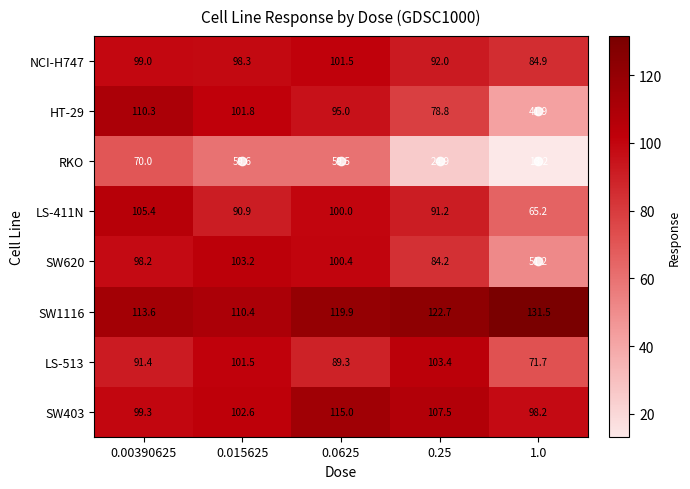

The SW1116 series shows 110.4 at 0.015625. True or false?

True